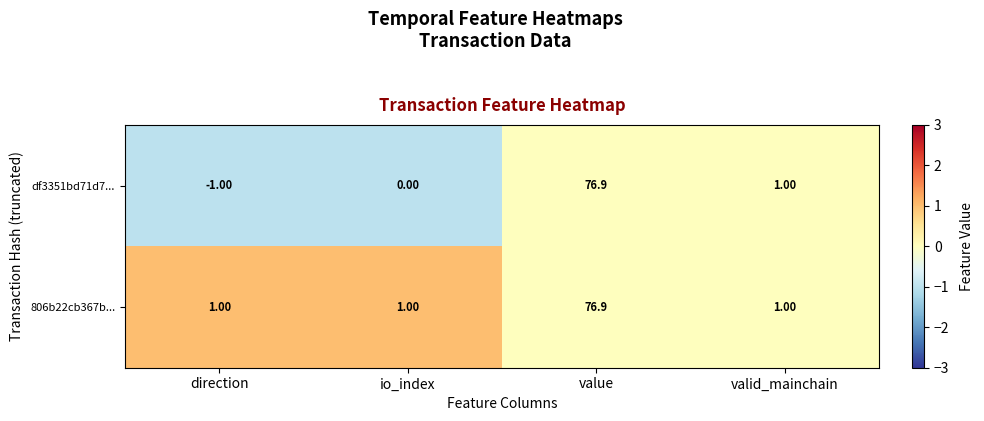

Rank the series by their average value, from lowest to highest.

df3351bd71d7..., 806b22cb367b...